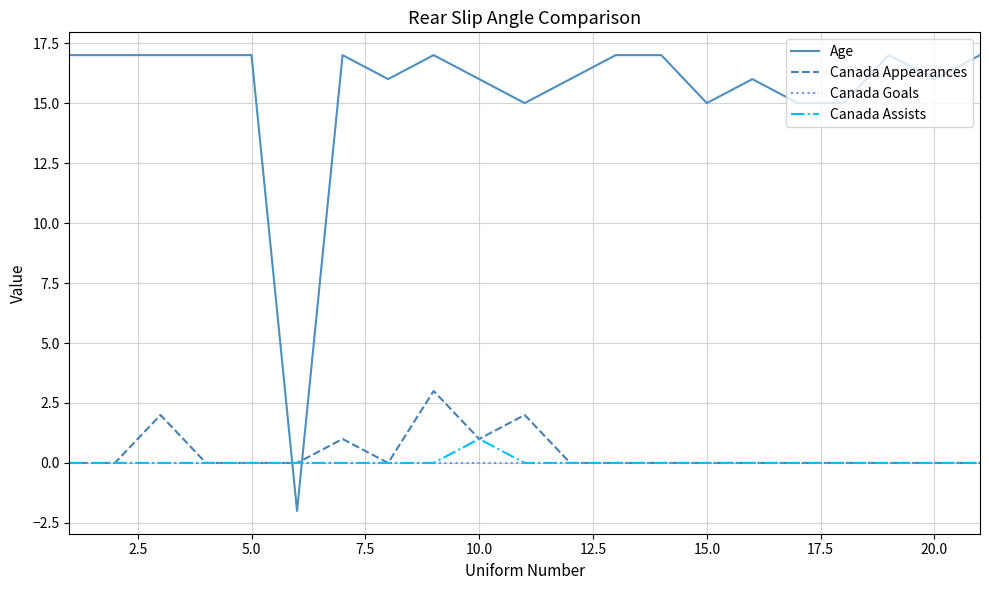

What is the difference between the maximum and minimum values in the Age series?

19